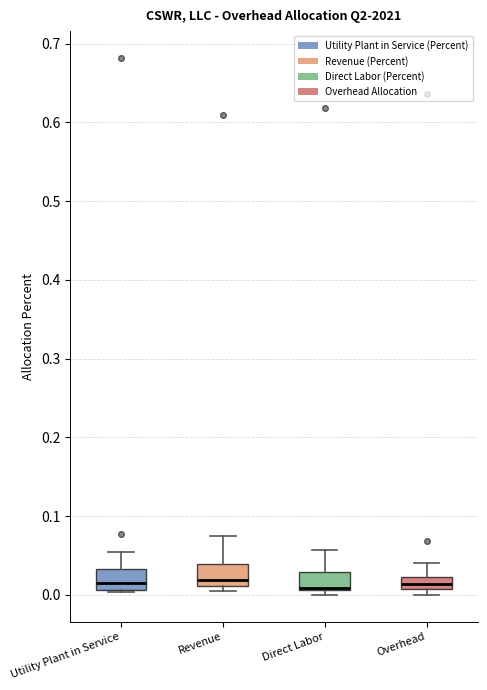

Where does the median line of the box for Utility Plant in Service sit on the y-axis? The values are not printed on the chart, so give them approximately, as read against the axis.

0.02